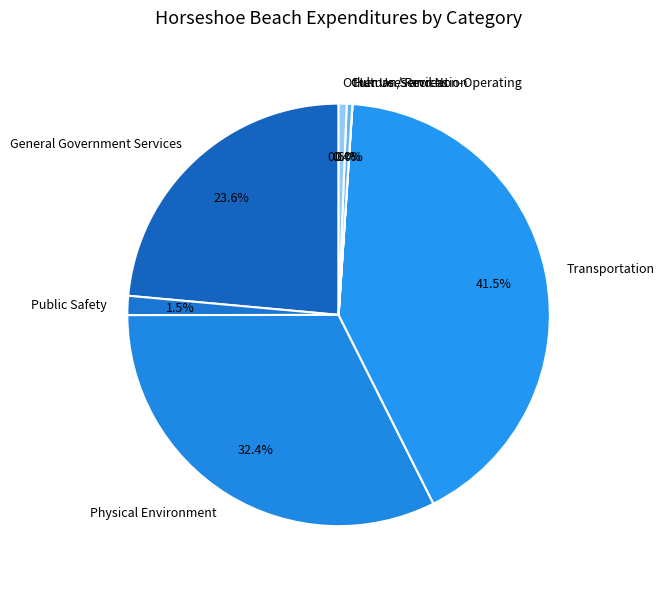

The Culture / Recreation slice represents 0% of the pie. True or false?

True